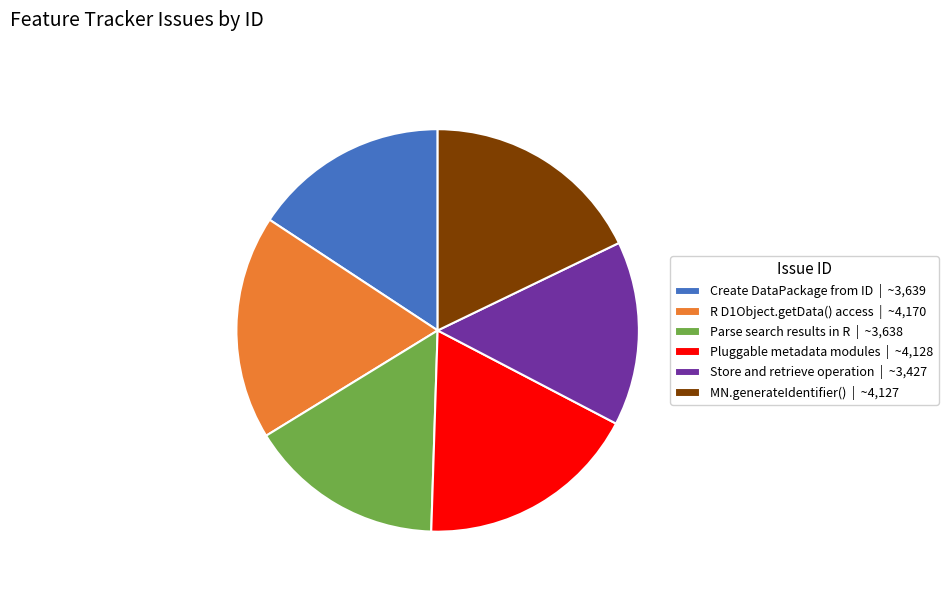

Is there a majority slice in this chart?

No